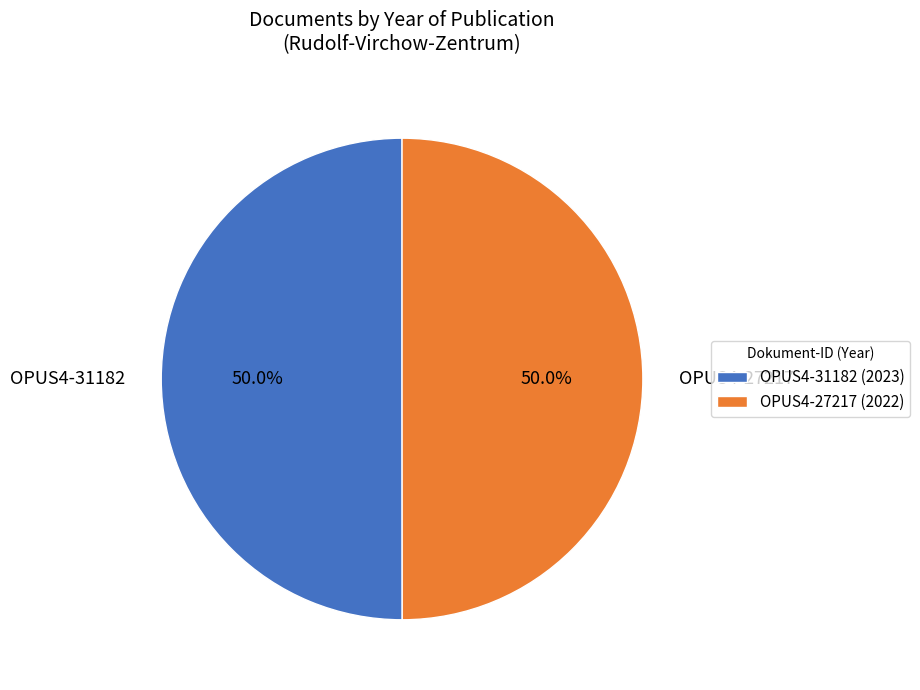

Do OPUS4-31182 and OPUS4-27217 together represent more than half of the pie?

Yes